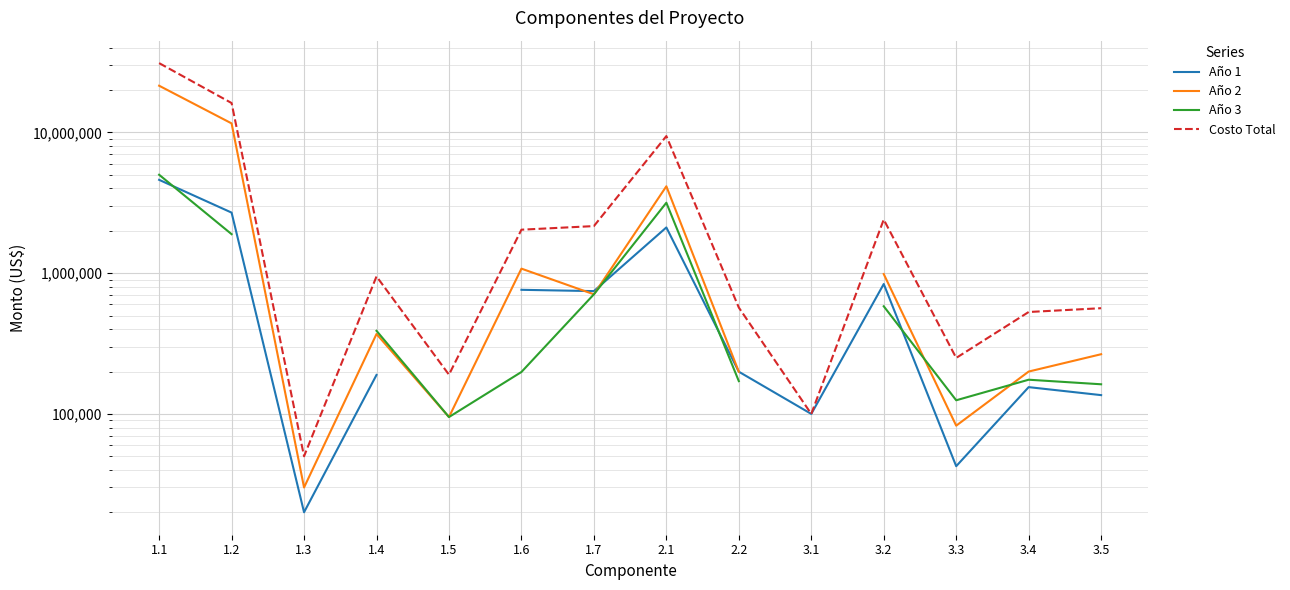

Which series changed the most between 3.3 and 3.4?

Costo Total